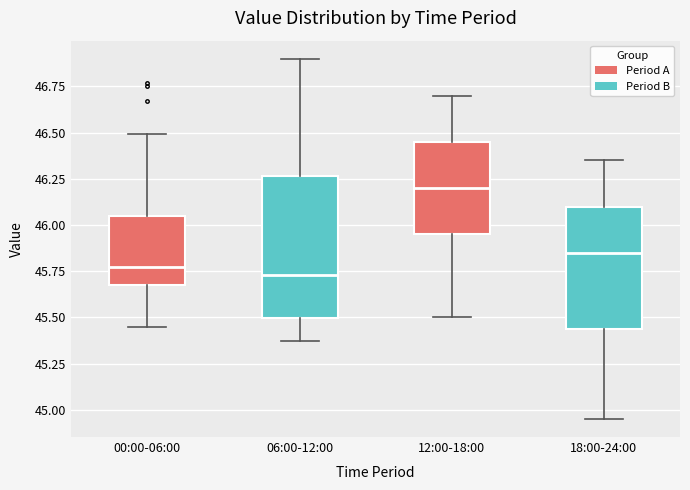

Which box is the tallest, from its lower edge to its upper edge?

06:00-12:00